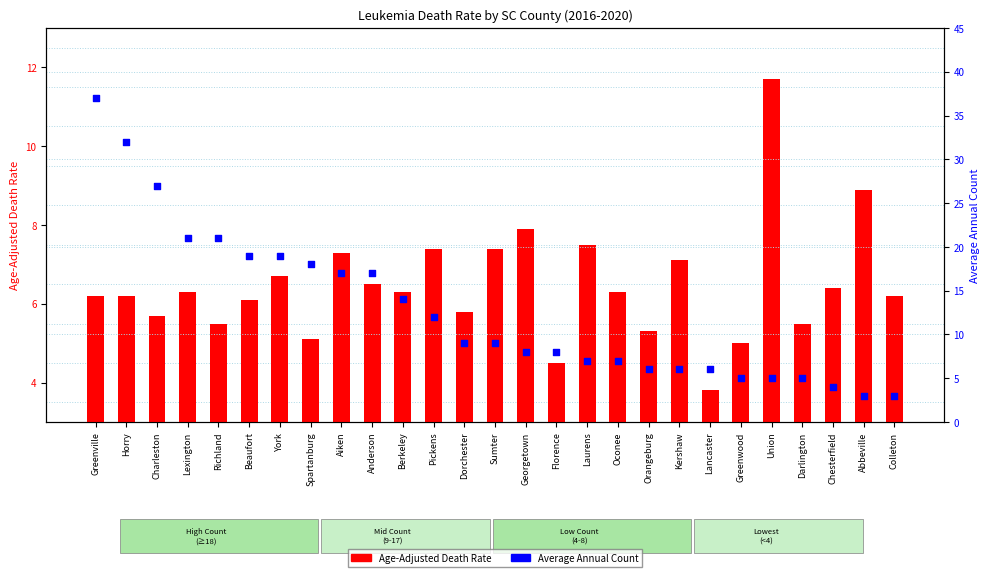

What is the total value across all series at Abbeville?

11.9